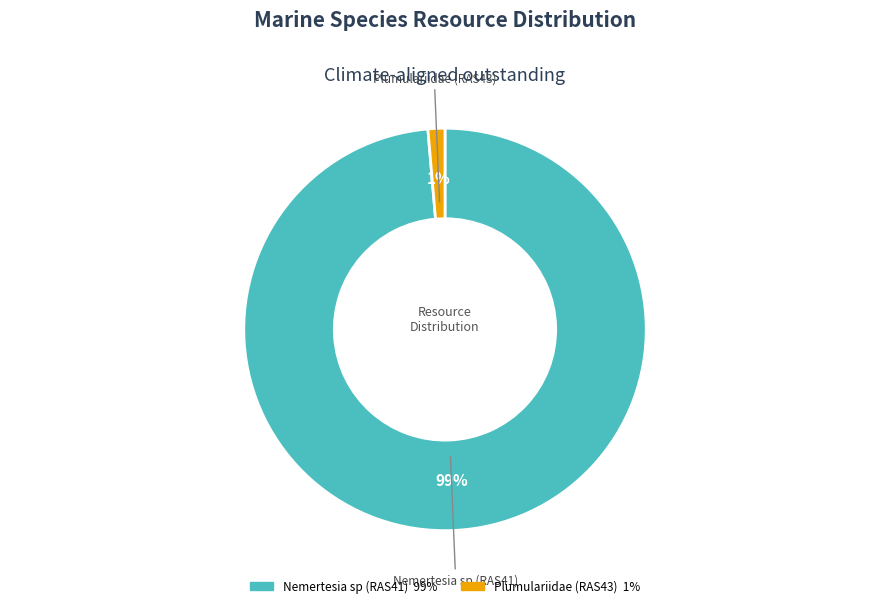

To the nearest percent, what is the combined percentage of Plumulariidae (RAS43) and Nemertesia sp (RAS41)?

100%